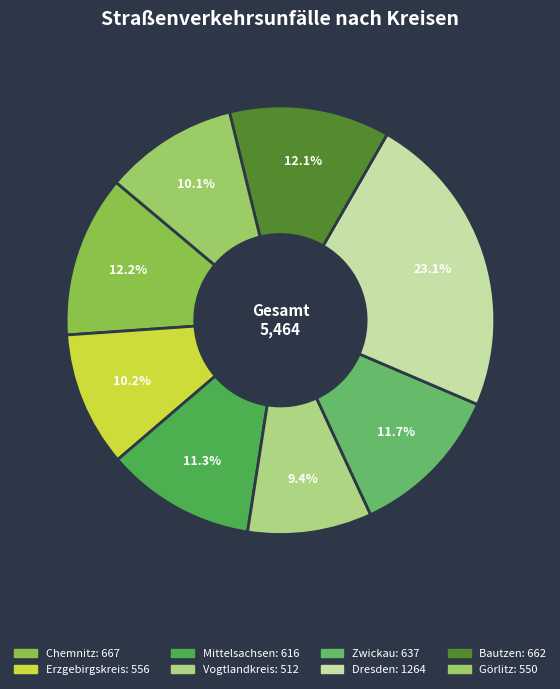

True or false: Zwickau accounts for 17% of the total.

False